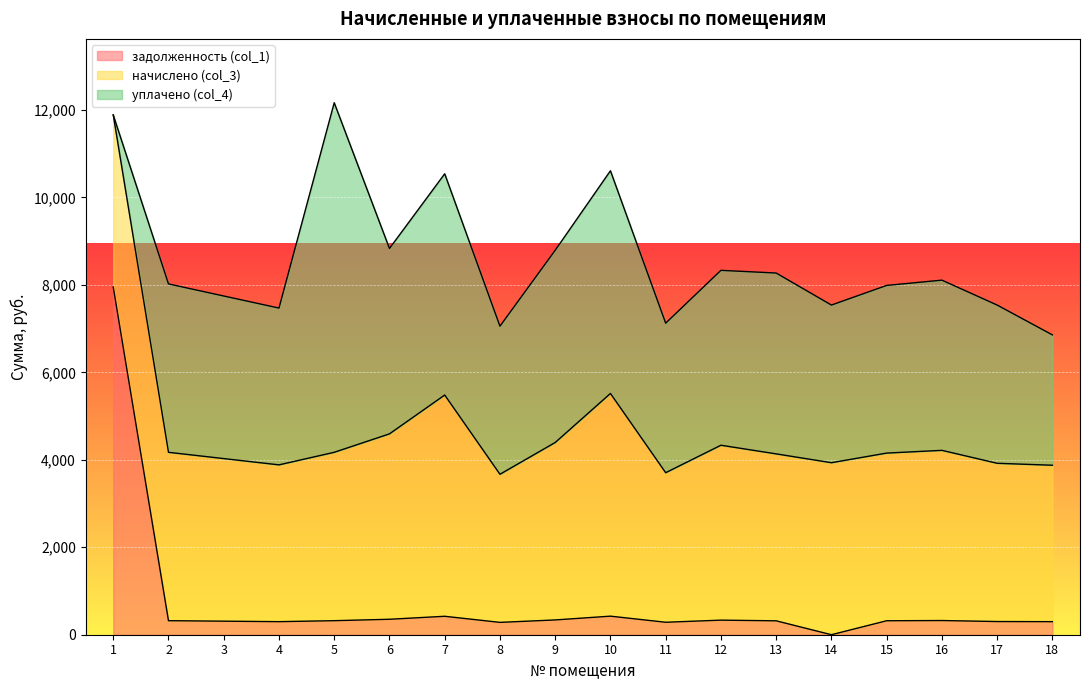

Is it true that задолженность (col_1) equals 146.9 at 7?

False